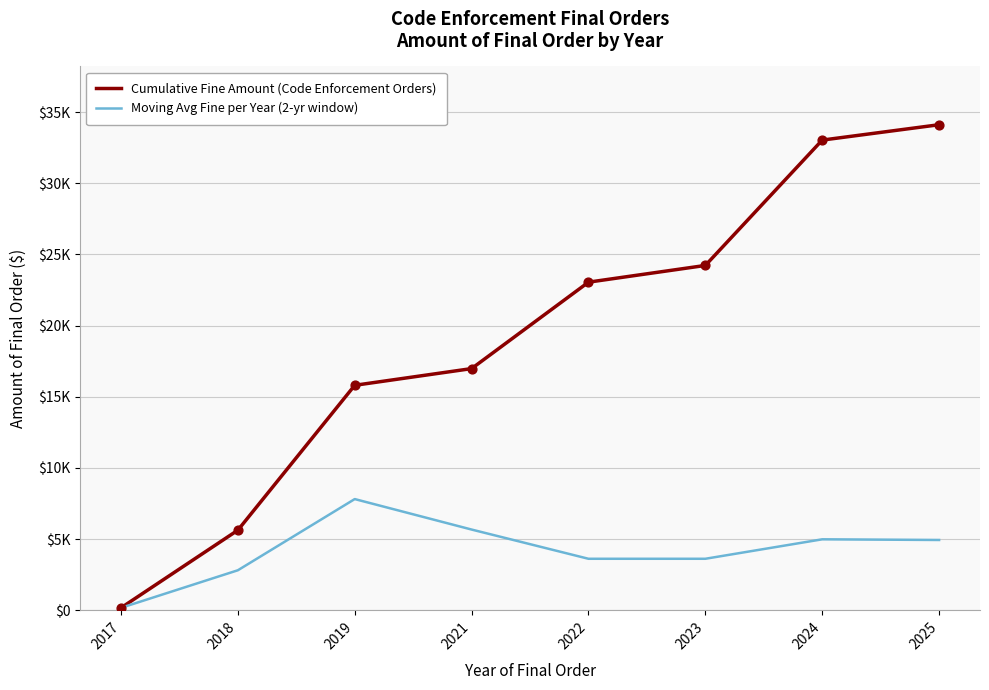

At how many categories does at least one series exceed 32745?

2